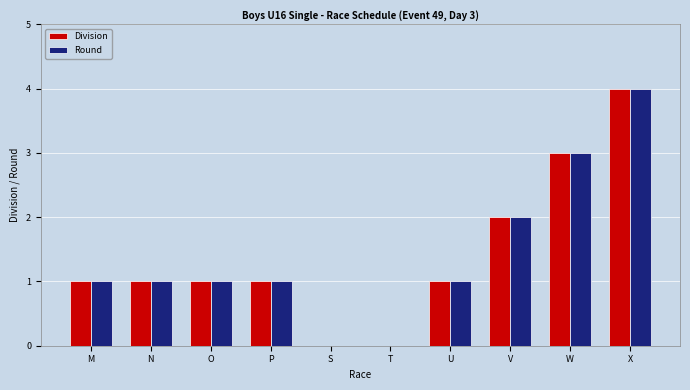

Are the bars grouped side by side (vs. stacked)?

Yes